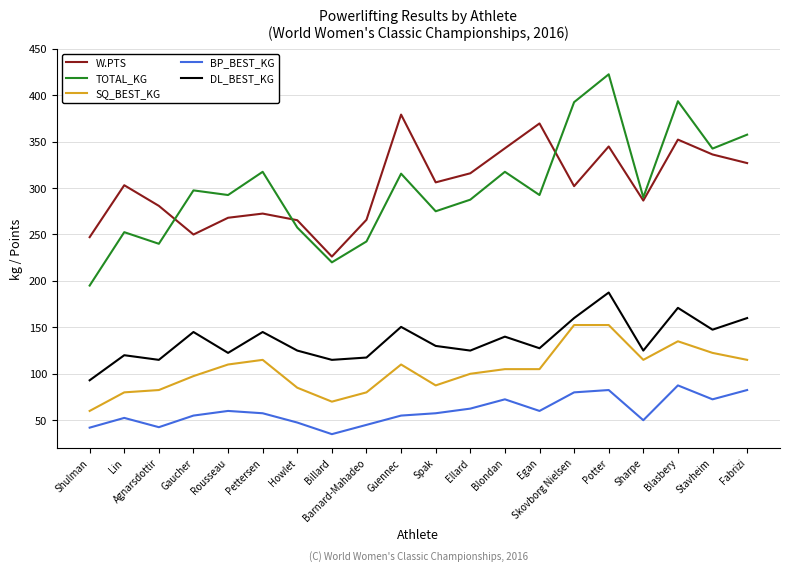

What is the total value across all series at Sharpe?

866.5